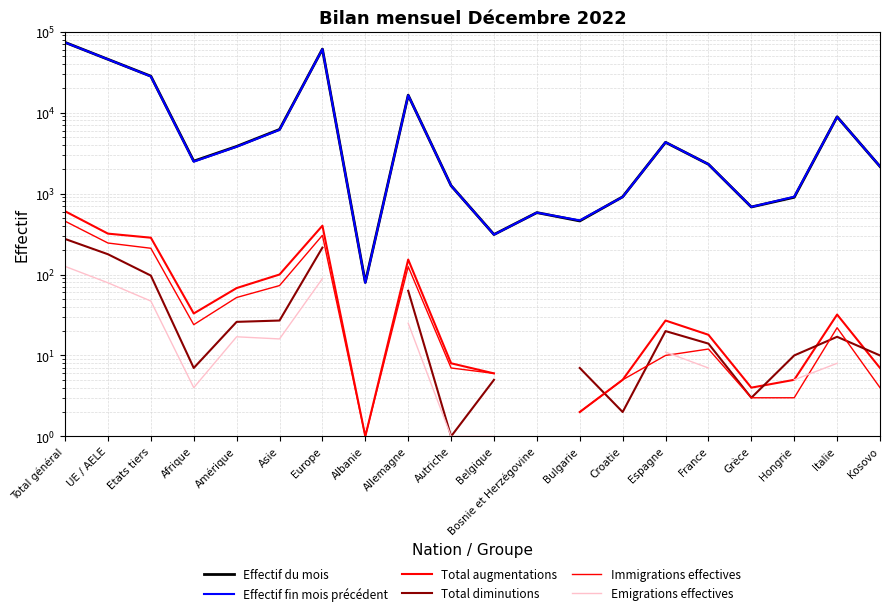

What is the difference between the maximum and minimum values in the Emigrations effectives series?

125.0